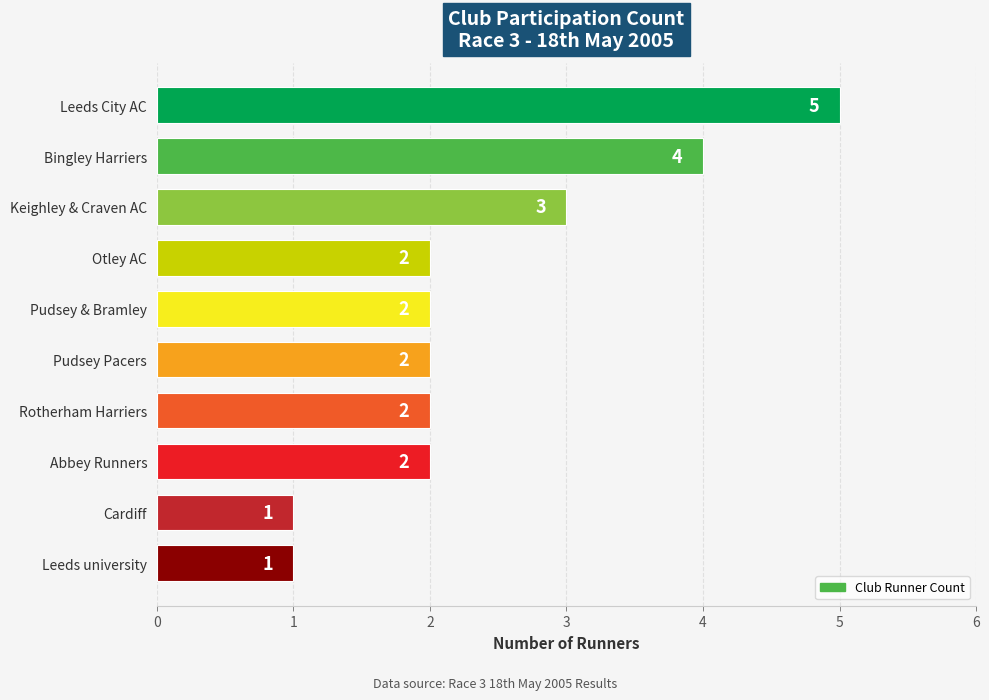

What is the greatest value displayed?

5